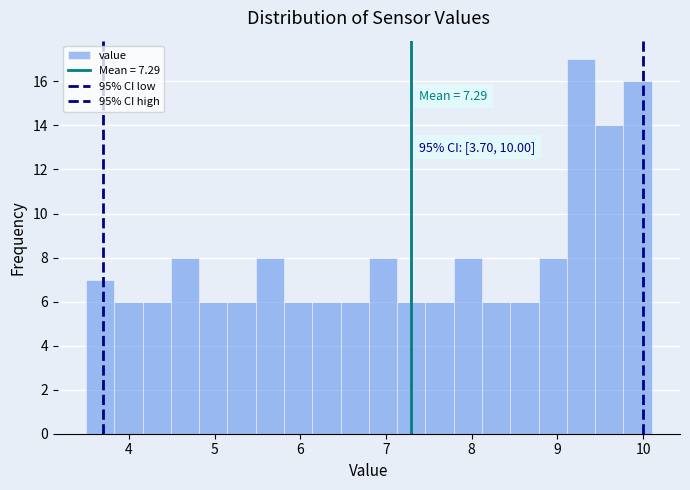

Around what value on the x-axis is the tallest bar? Give the approximate position of its centre, as read against the axis.

9.3